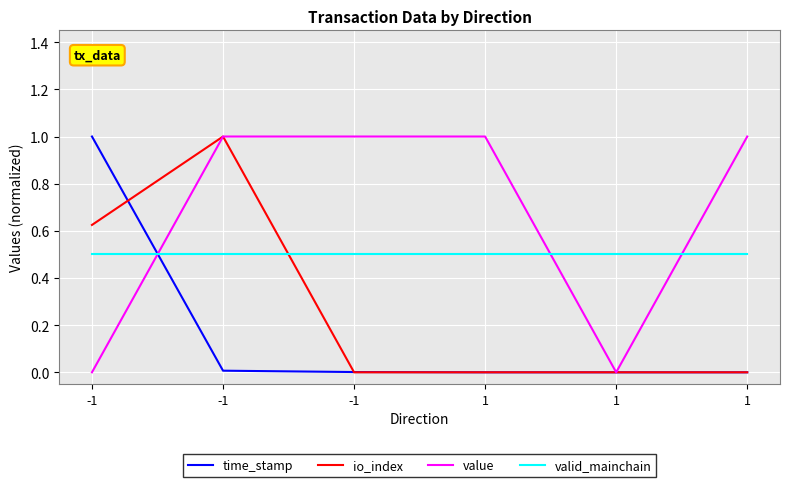

How many times do valid_mainchain and time_stamp cross each other?

1